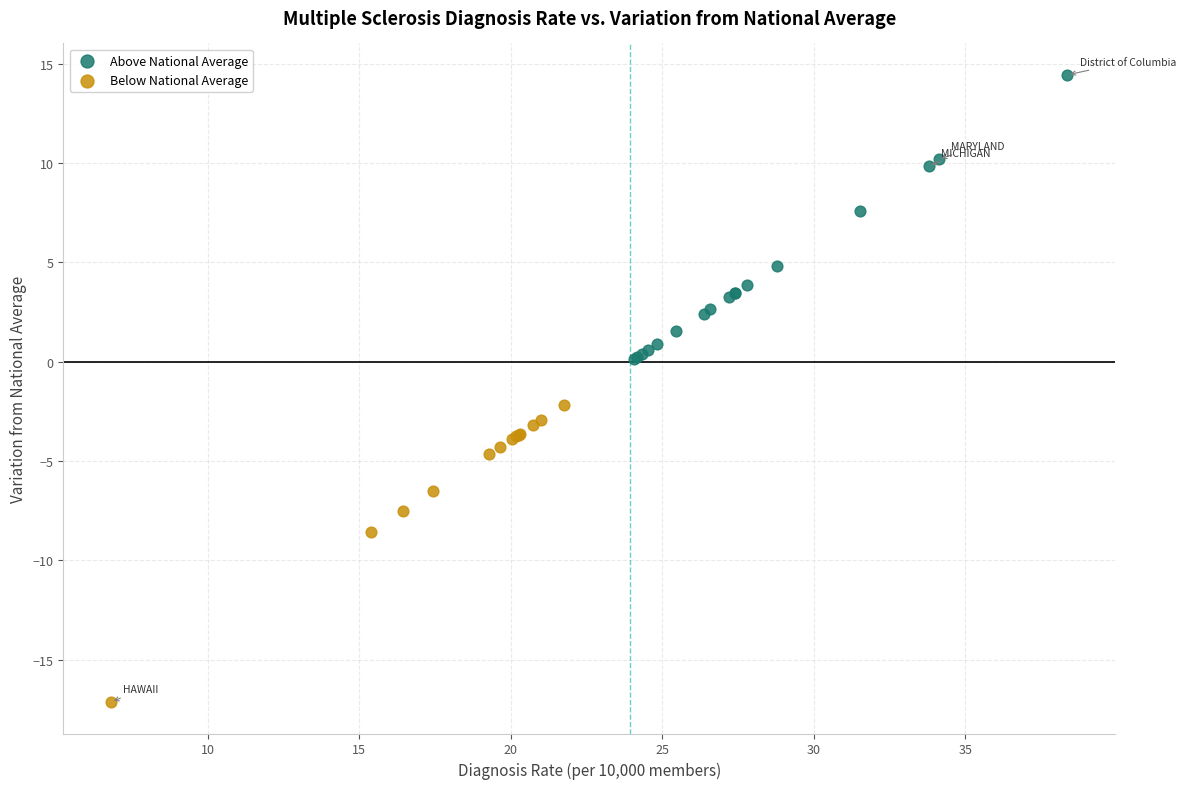

Which series contains the lowest Y value?

Below National Average